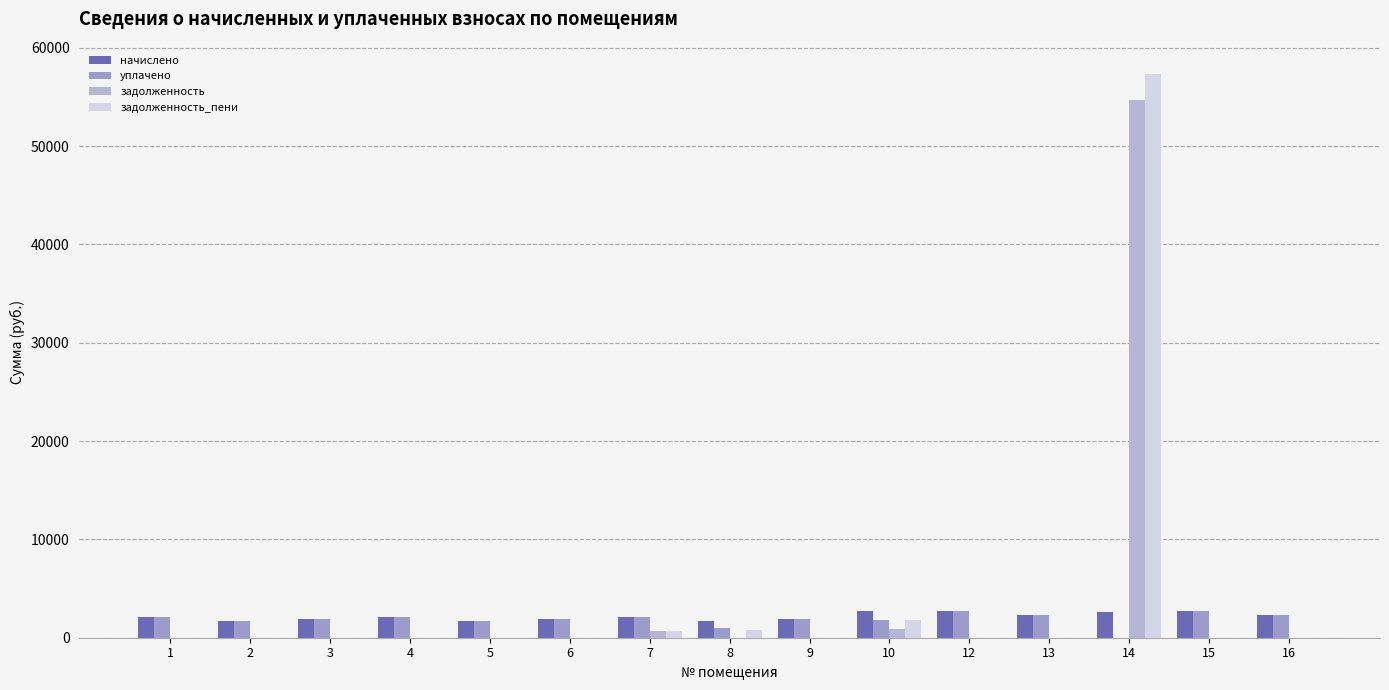

Between 7 and 15, which series saw the biggest shift?

задолженность